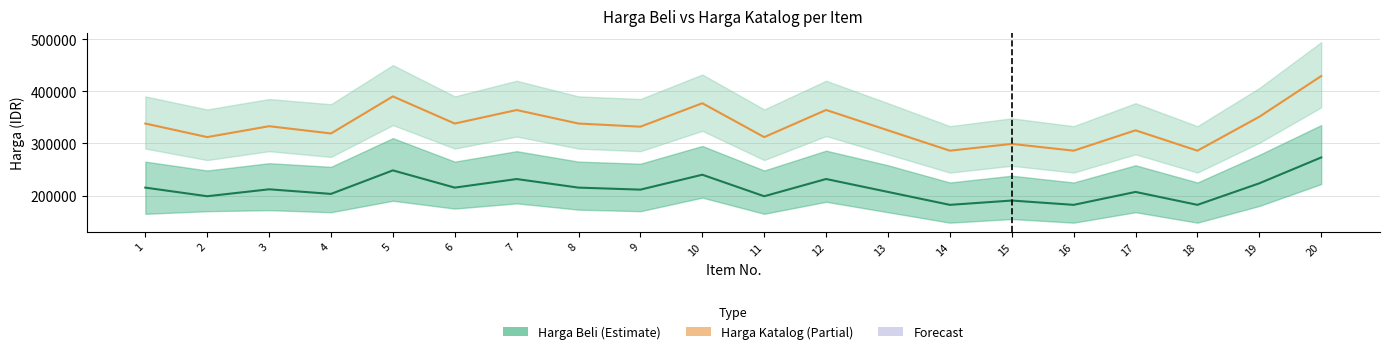

True or false: Harga Beli Ke Duta has more than 1 interior local peaks.

True